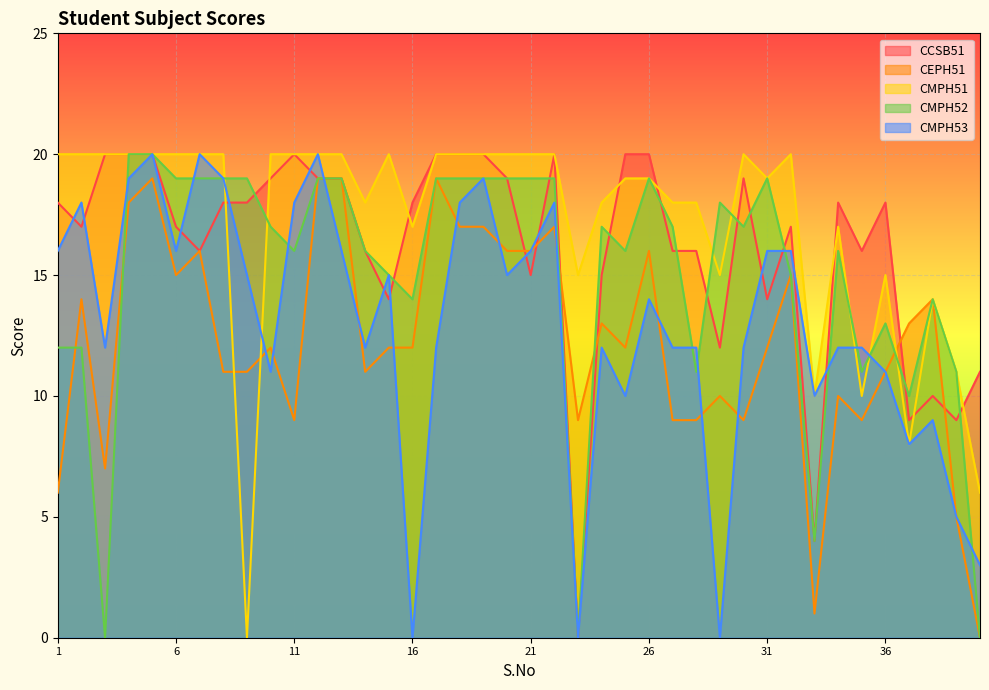

Where is CMPH52 nearest to the value 10?

37